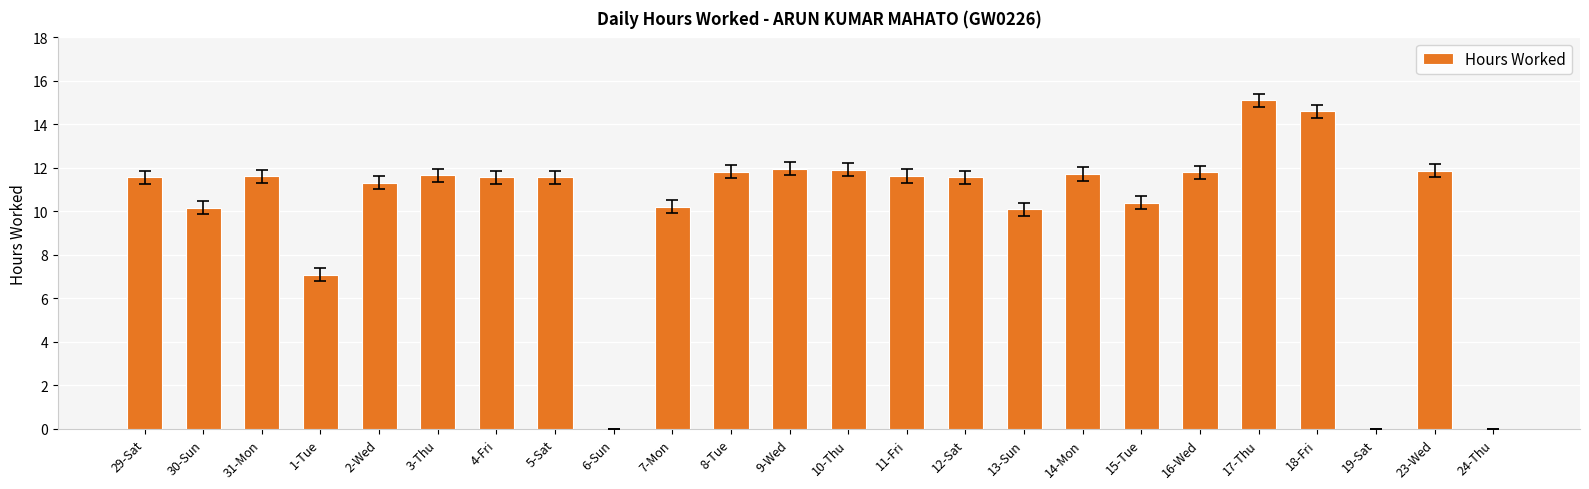

Where does the data first go above 11?

29-Sat